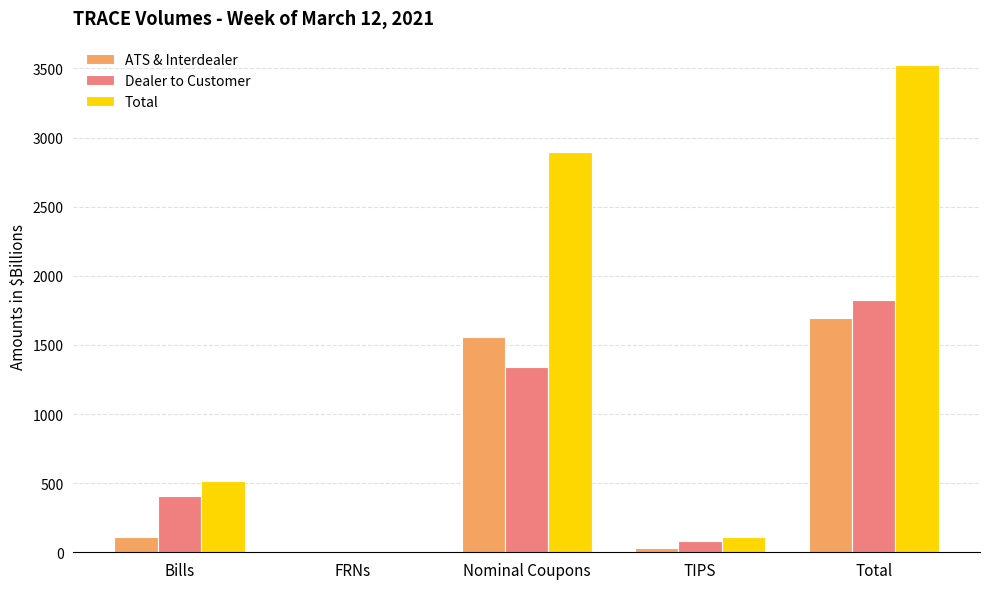

Reading left to right, list all the values displayed in this chart.

ATS & Interdealer: Bills=107.7	FRNs=1.5	Nominal Coupons=1558.7	TIPS=28.4	Total=1696.3
Dealer to Customer: Bills=405.2	FRNs=5.4	Nominal Coupons=1337.9	TIPS=79.5	Total=1828.0
Total: Bills=512.9	FRNs=7.0	Nominal Coupons=2896.6	TIPS=107.9	Total=3524.3